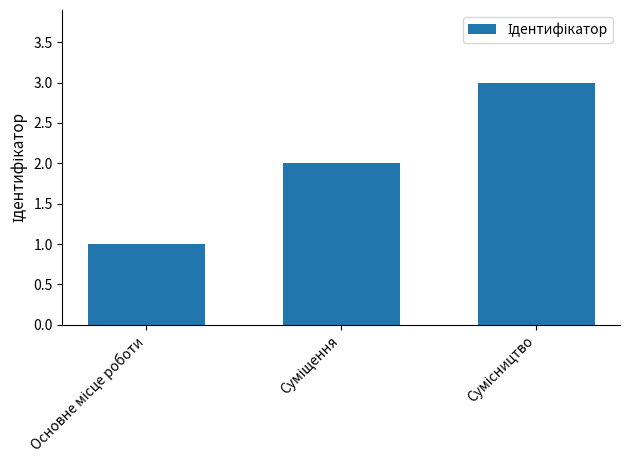

How many data points are less than 2?

1